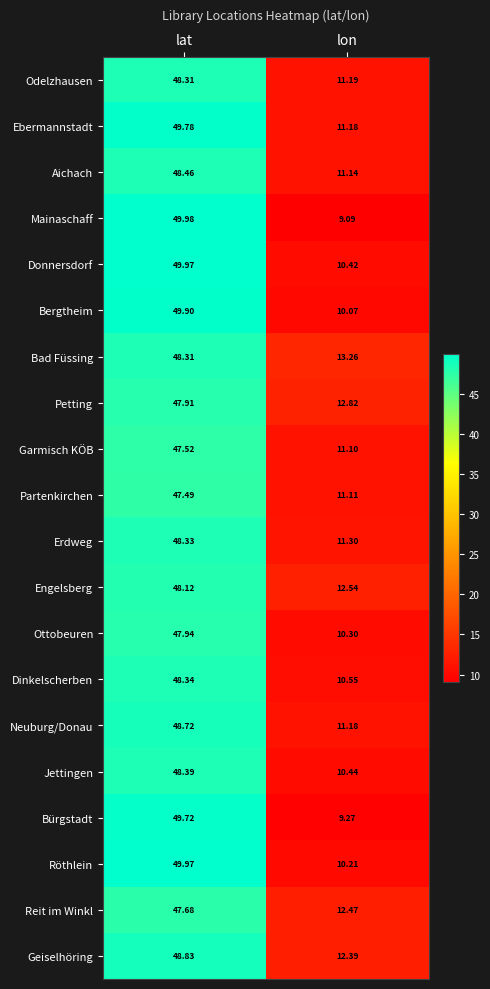

Which series has the widest spread of values?

Mainaschaff